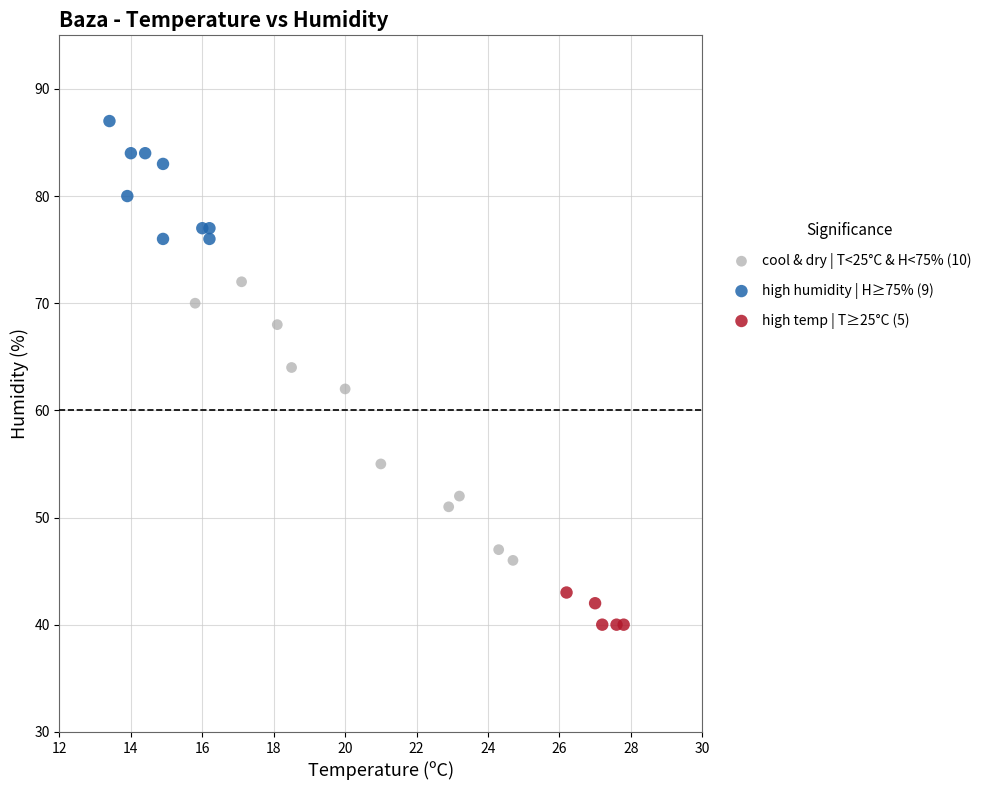

Which series contains the highest Y value?

high humidity | H≥75% (9)